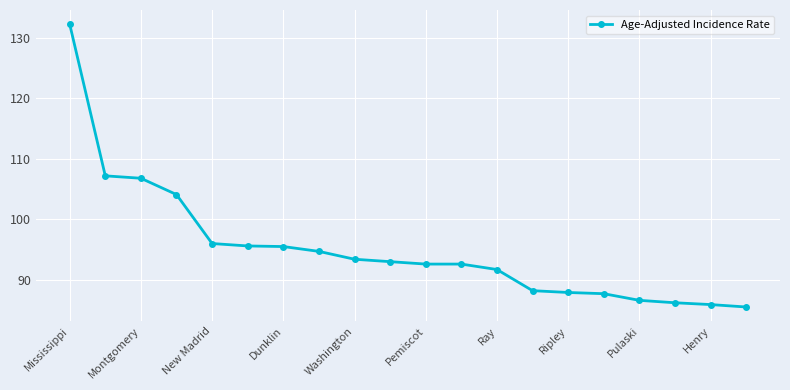

What is the average value?

95.2